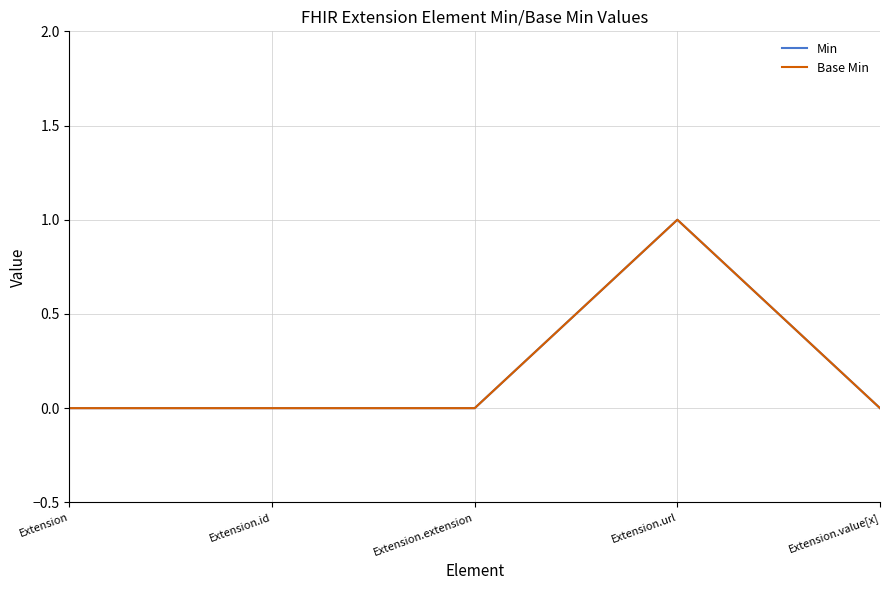

Which category has the lowest value in the Base Min series?

Extension